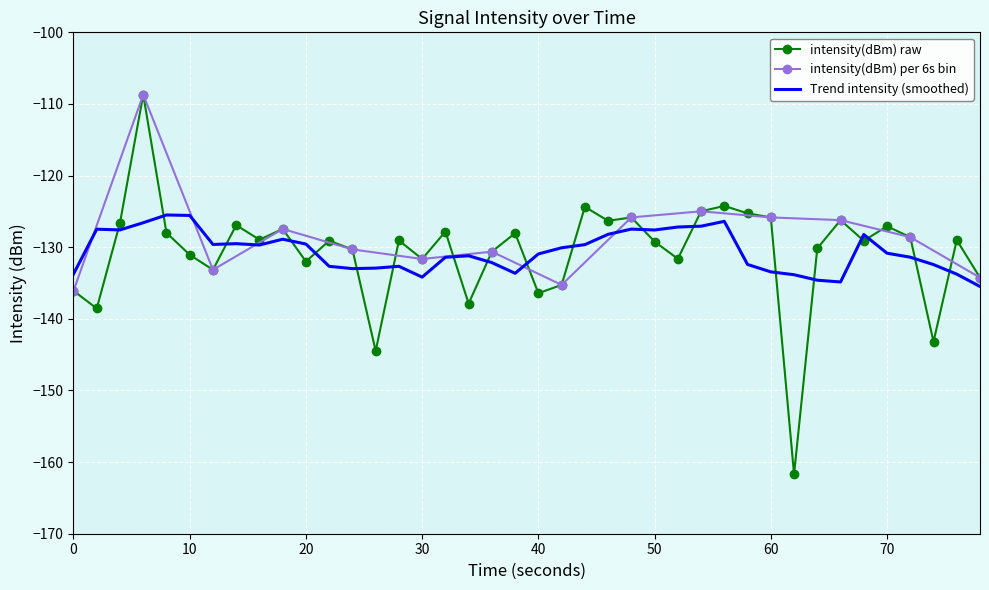

True or false: intensity(dBm) raw has a value of -125.8 at 60.

True